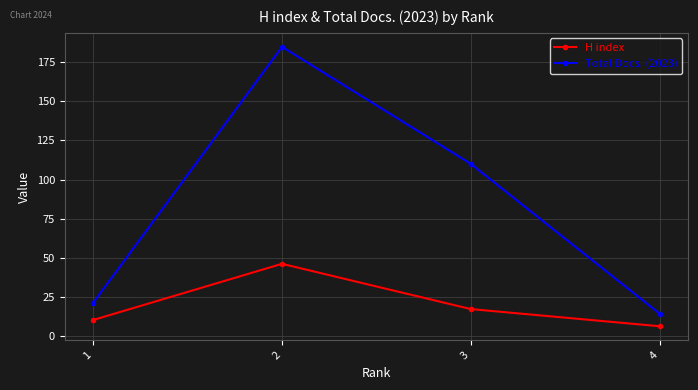

Which label corresponds to the smallest value in the chart?

4